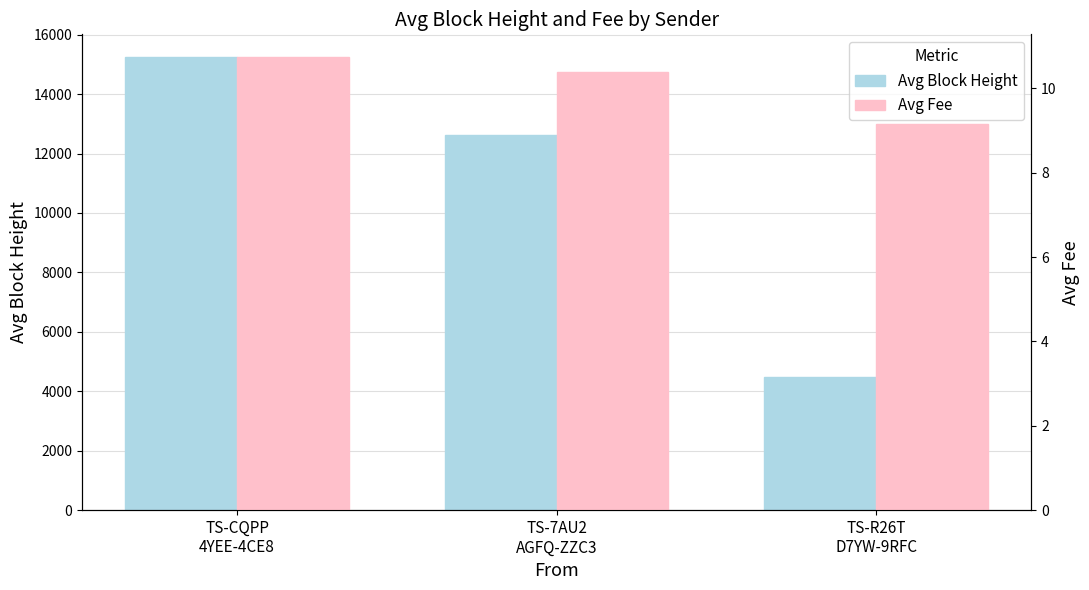

What are all the series names shown in the legend?

Avg Block Height, Avg Fee